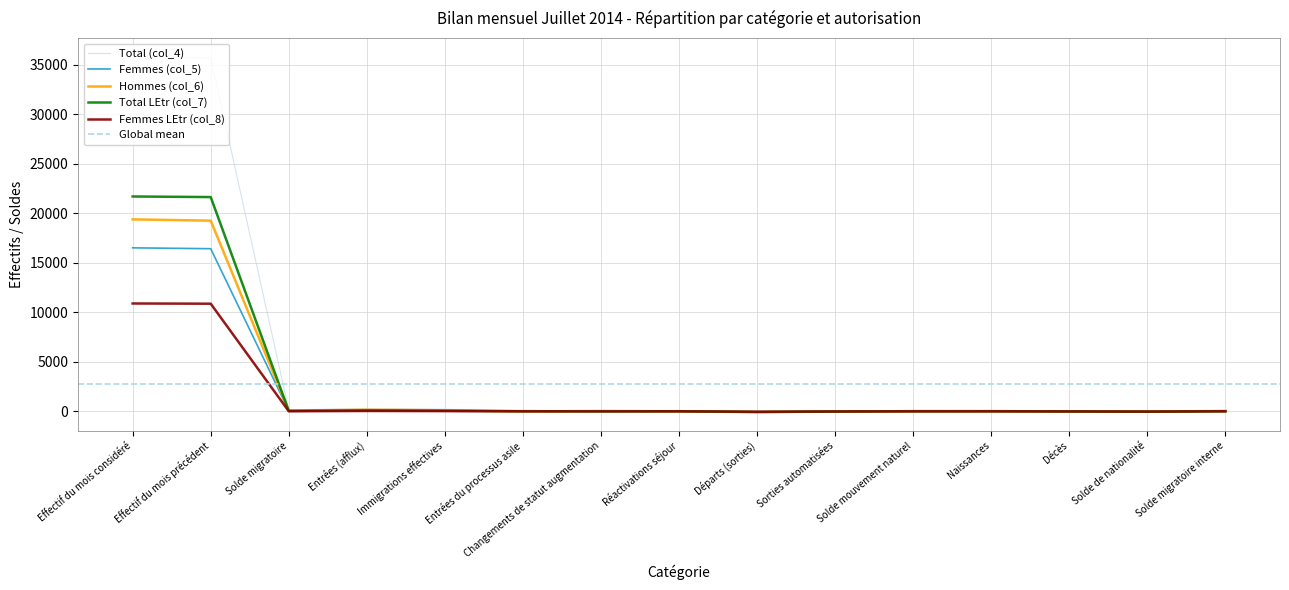

At which label does Total LEtr (col_7) first exceed 26?

Effectif du mois considéré